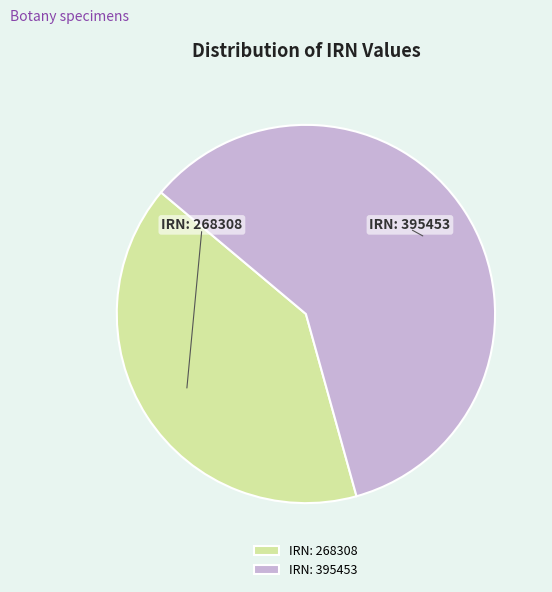

Which slice is the smallest?

IRN: 268308